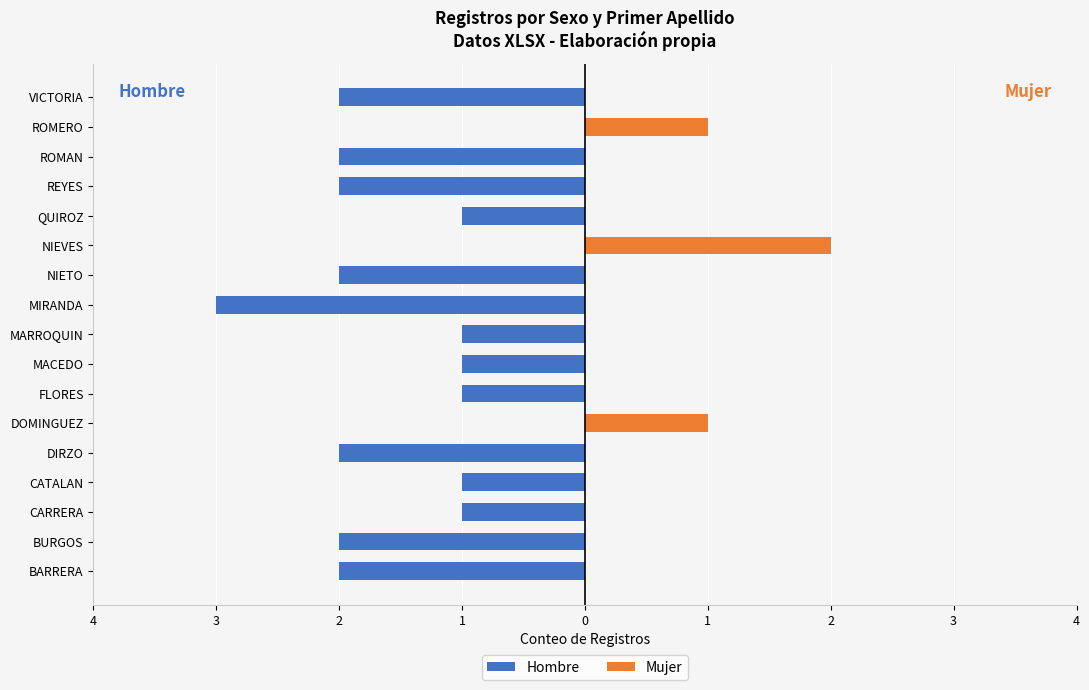

Is the value of Mujer at DOMINGUEZ greater than the value of Hombre at BARRERA?

Yes